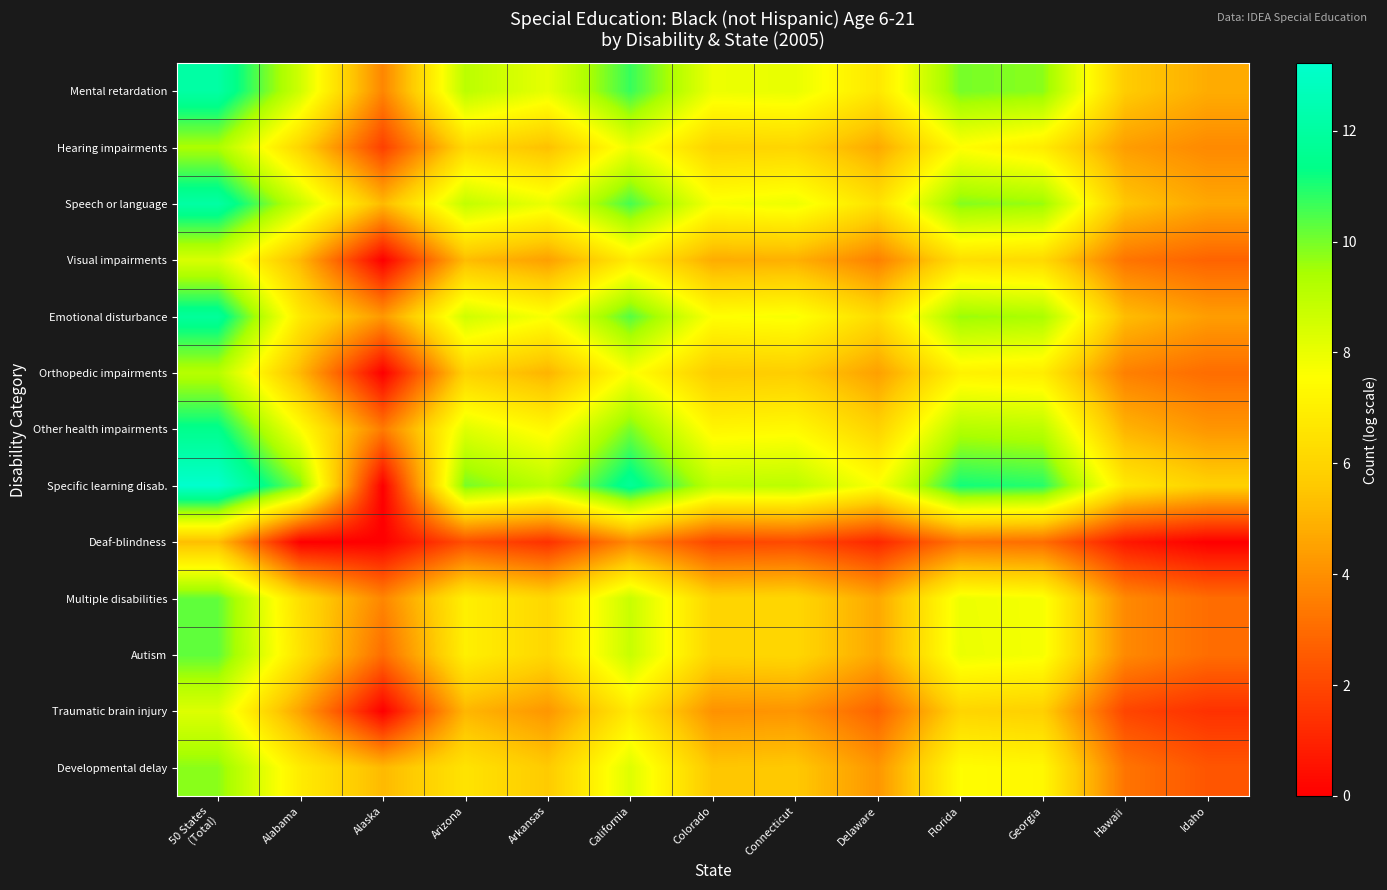

Which label corresponds to the largest value in the chart?

50 States
(Total)